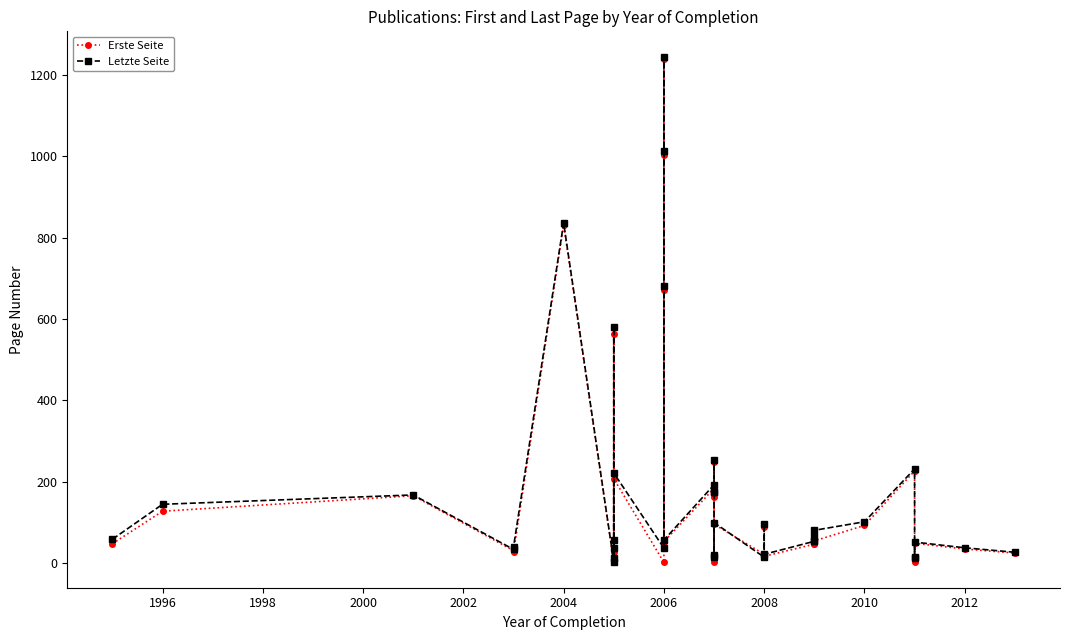

How many lines are shown in the chart?

2